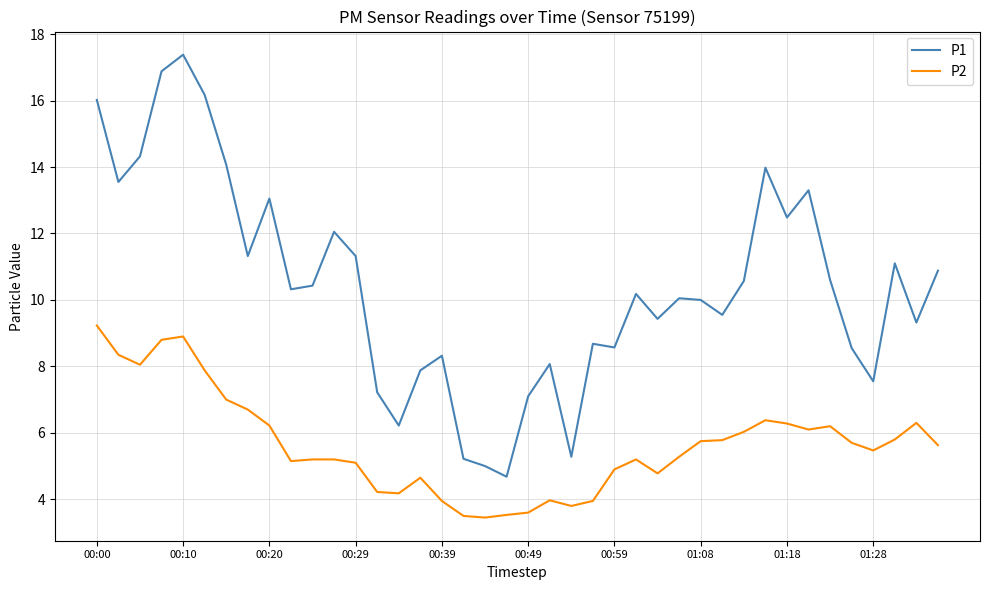

What is the difference between the maximum and minimum values in the P2 series?

5.8